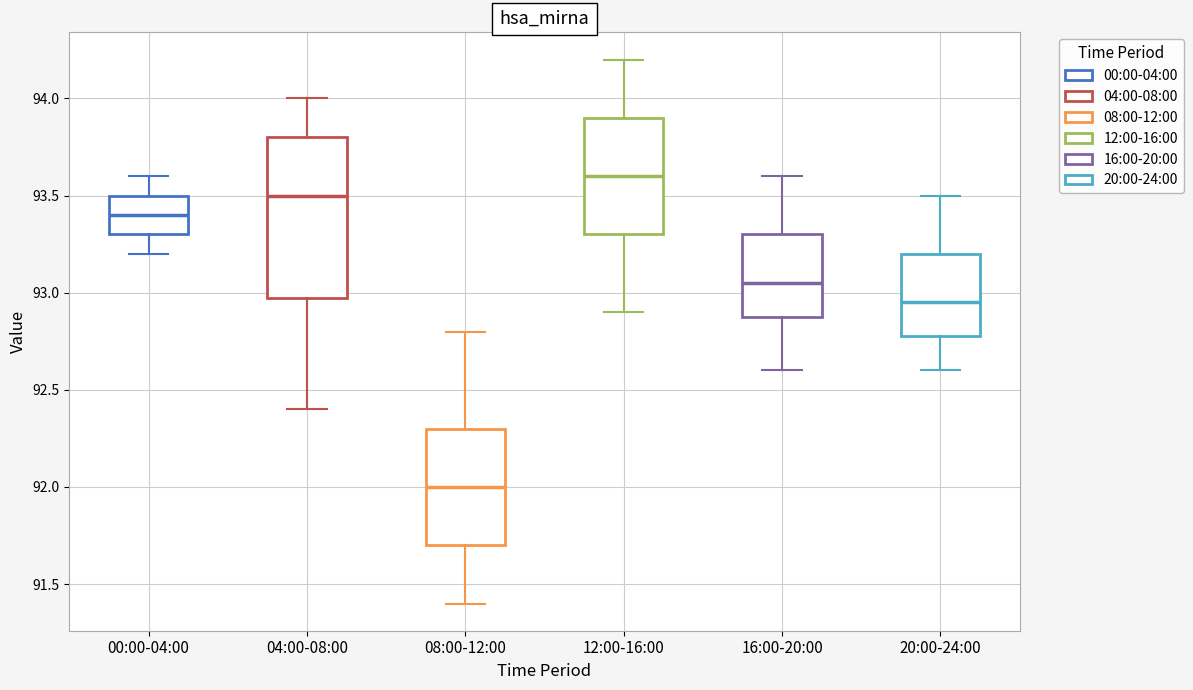

Comparing the boxes themselves (not the whiskers), which one is the tallest?

04:00-08:00